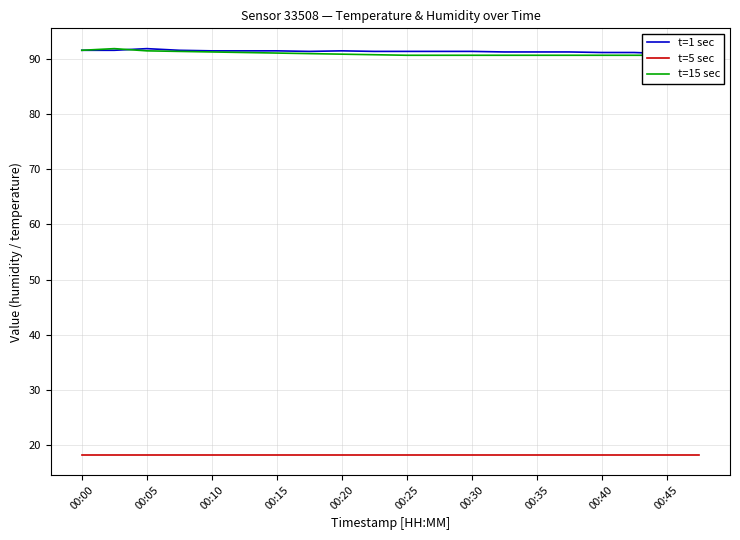

Between 00:45 and 13, which series saw the biggest shift?

t=15 sec